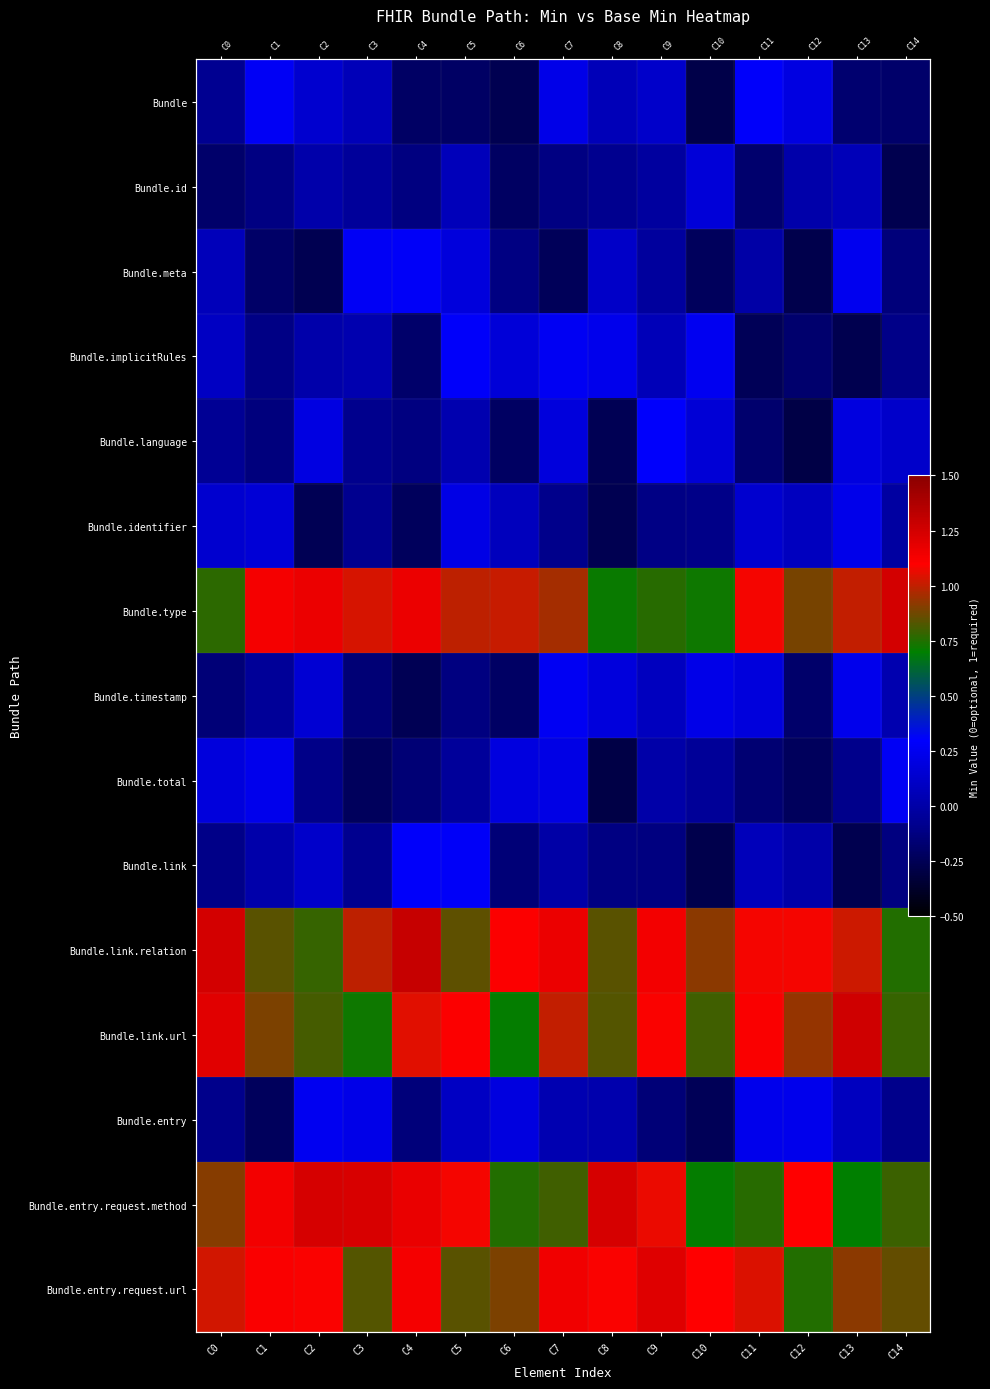

List the labels in order of Bundle.meta value, smallest first.

C12, C2, C7, C10, C1, C14, C6, C9, C11, C0, C8, C5, C13, C3, C4